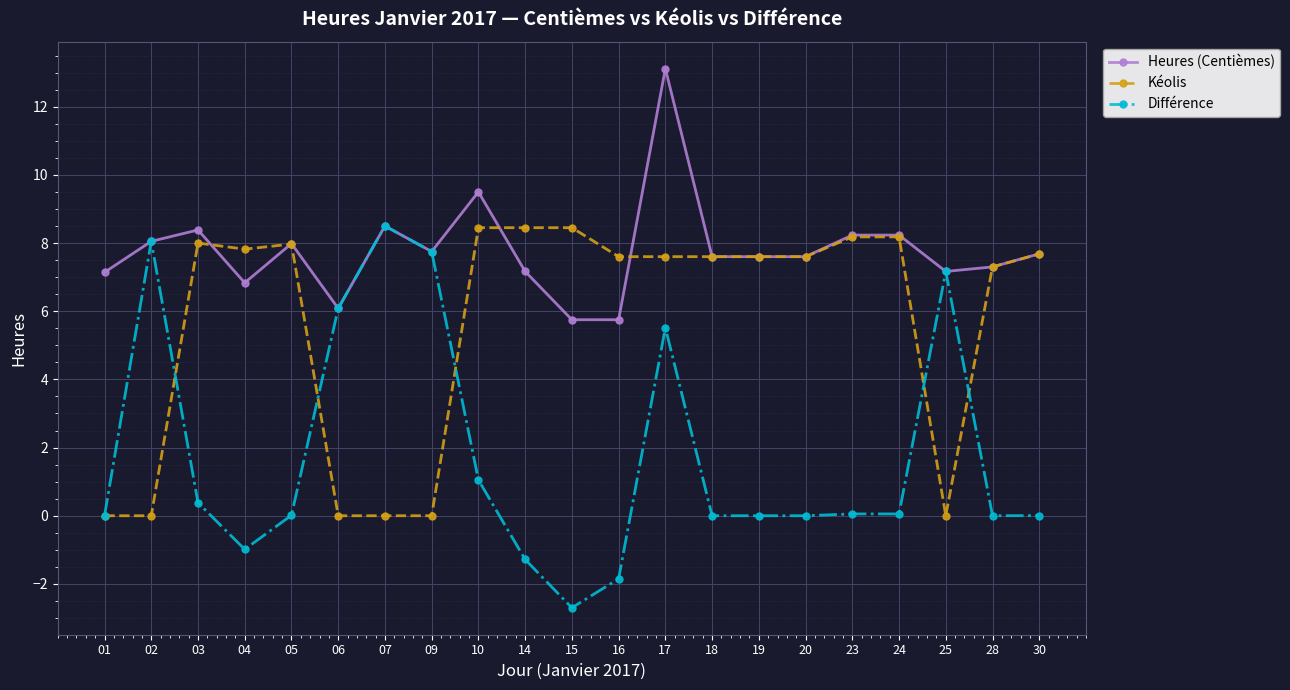

Which series has the largest range (max minus min)?

Différence